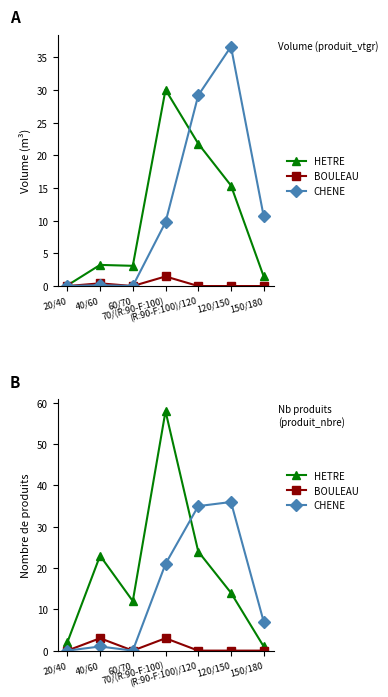

Which category has the lowest value in the CHENE series?

20/40